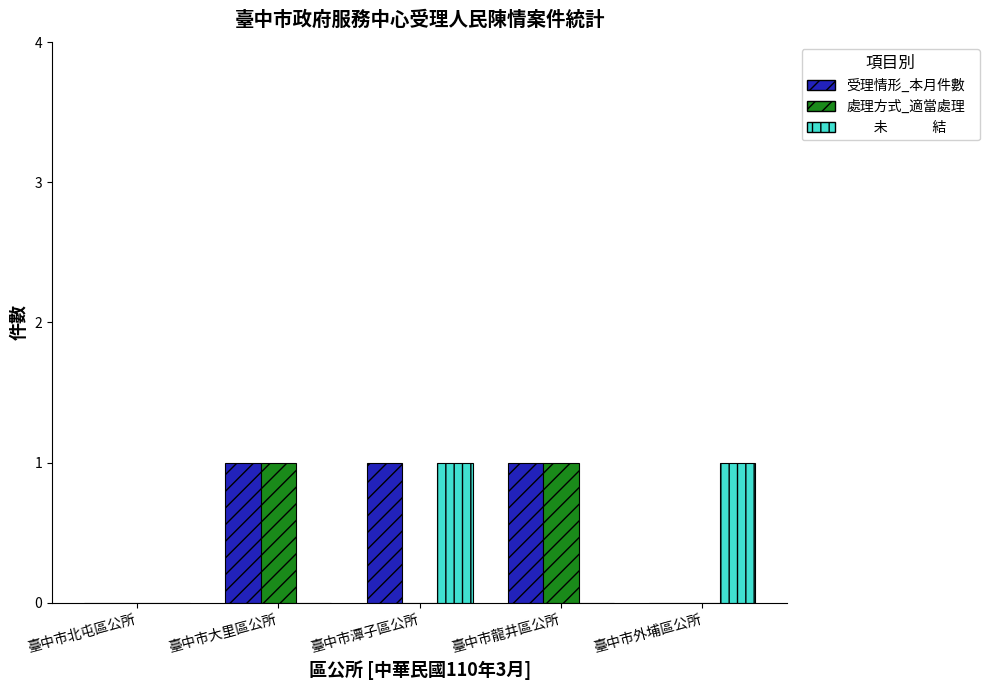

Reading left to right, what are all the values shown in this chart?

受理情形_本月件數: 臺中市北屯區公所=0	臺中市大里區公所=1	臺中市潭子區公所=1	臺中市龍井區公所=1	臺中市外埔區公所=0
處理方式_適當處理: 臺中市北屯區公所=0	臺中市大里區公所=1	臺中市潭子區公所=0	臺中市龍井區公所=1	臺中市外埔區公所=0
　　未　 　　結　　: 臺中市北屯區公所=0	臺中市大里區公所=0	臺中市潭子區公所=1	臺中市龍井區公所=0	臺中市外埔區公所=1